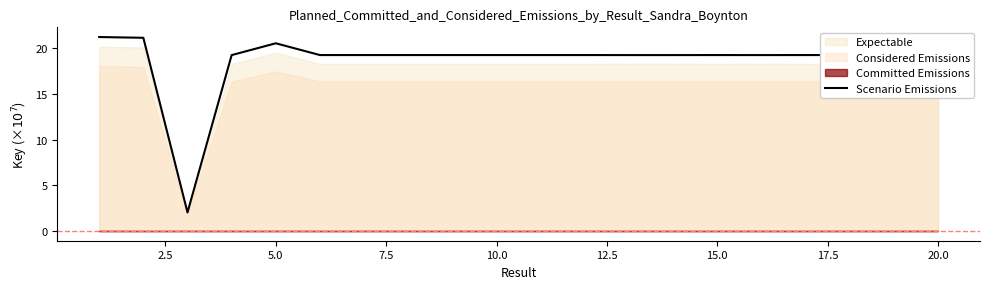

Read the value at 19.

19.3